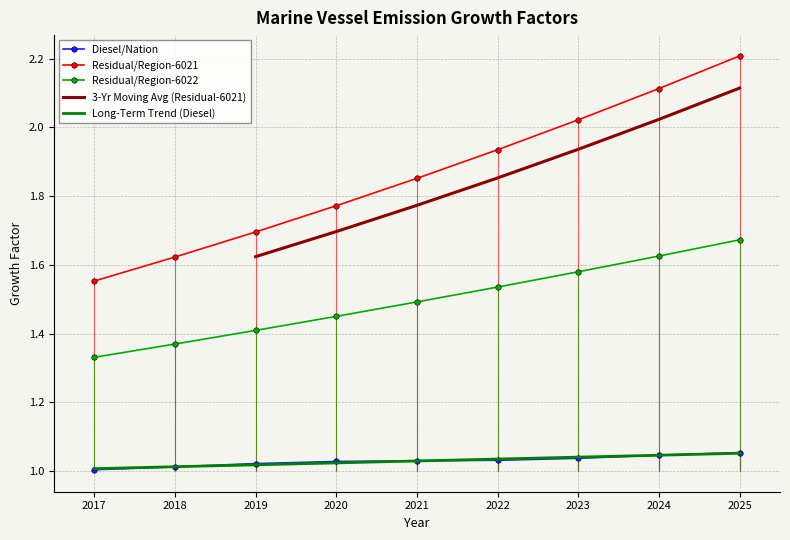

List the series in order of their overall mean, highest first.

Residual/Region-6021, Residual/Region-6022, Diesel/Nation